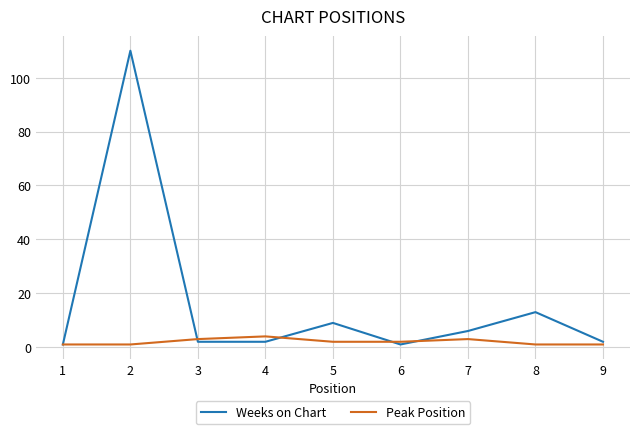

The value of Weeks on Chart at 5 is 4. True or false?

False